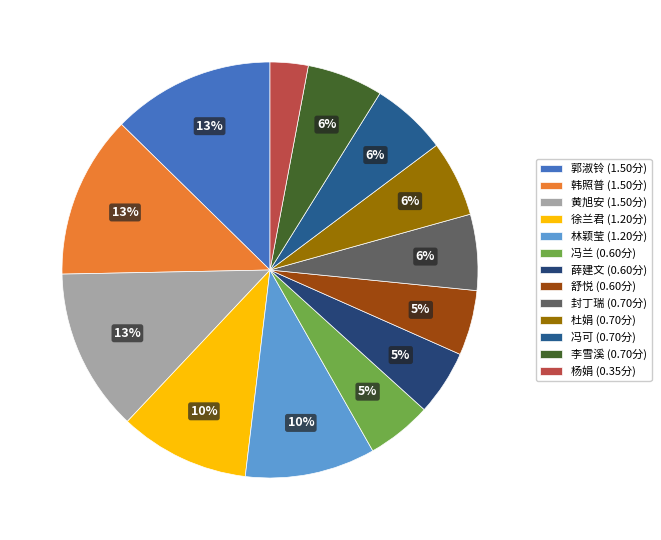

How many segments does this pie chart have?

13